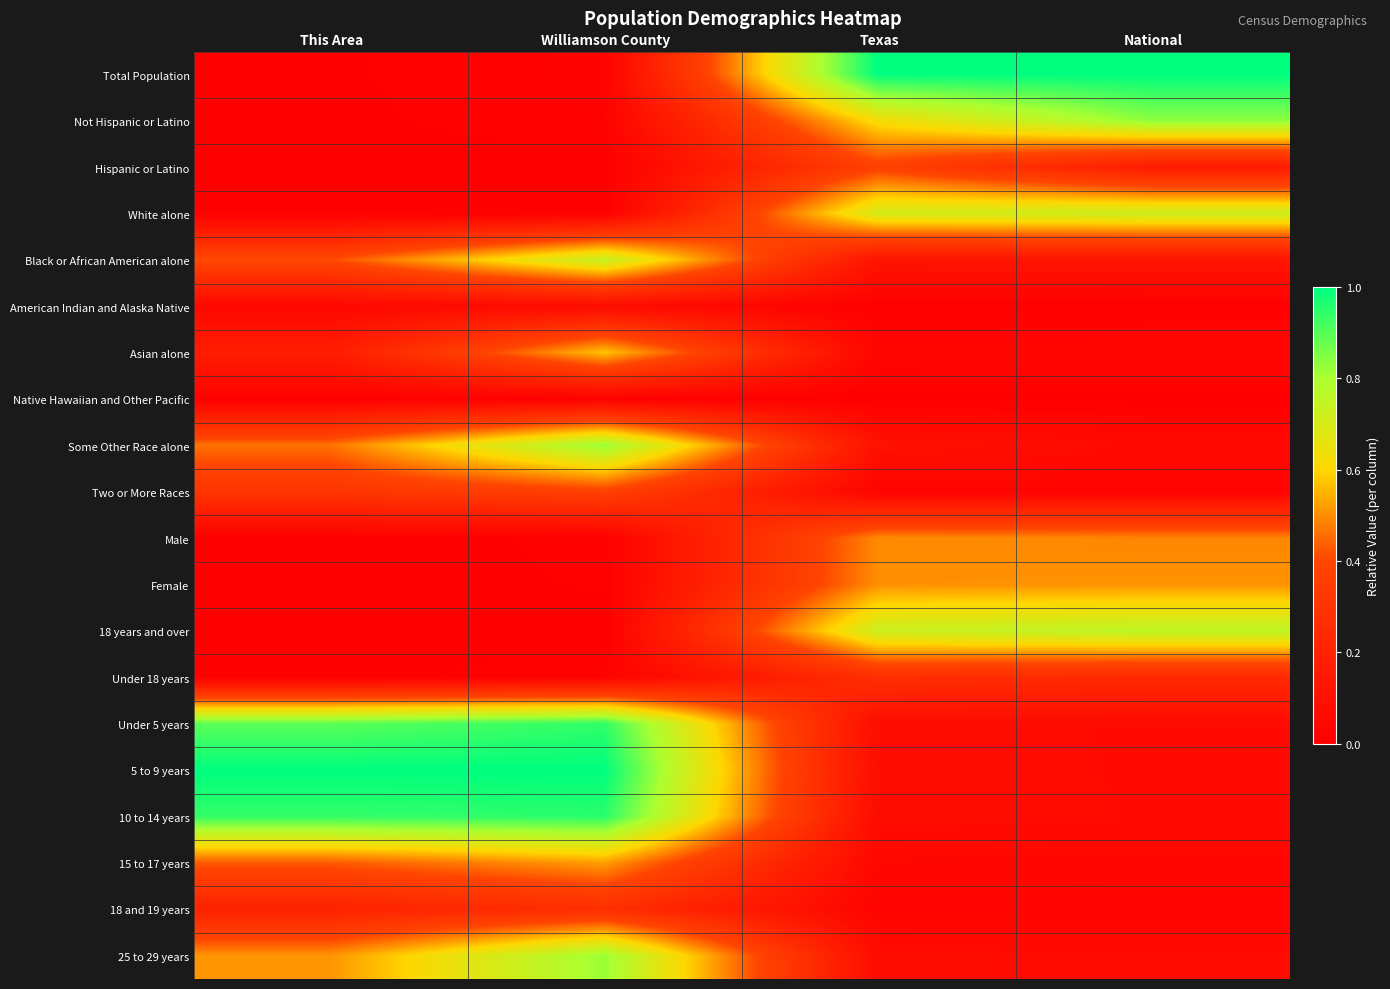

Which category has the lowest value across all series?

This Area